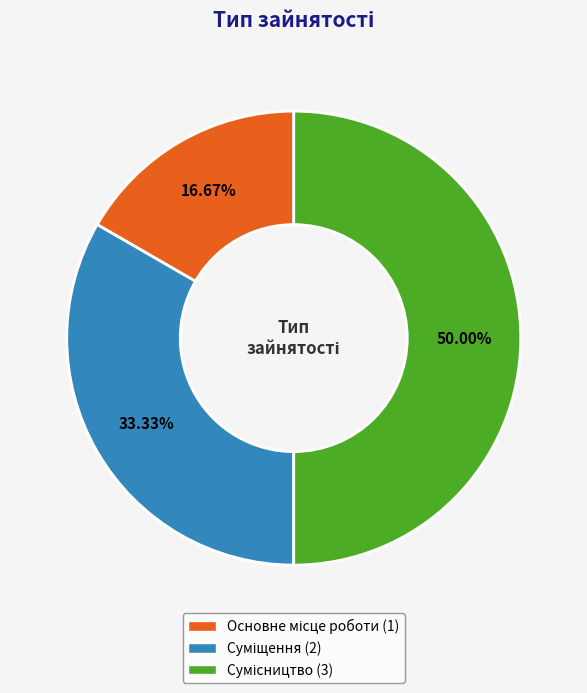

To the nearest percent, what is the combined percentage of Суміщення and Сумісництво?

83%